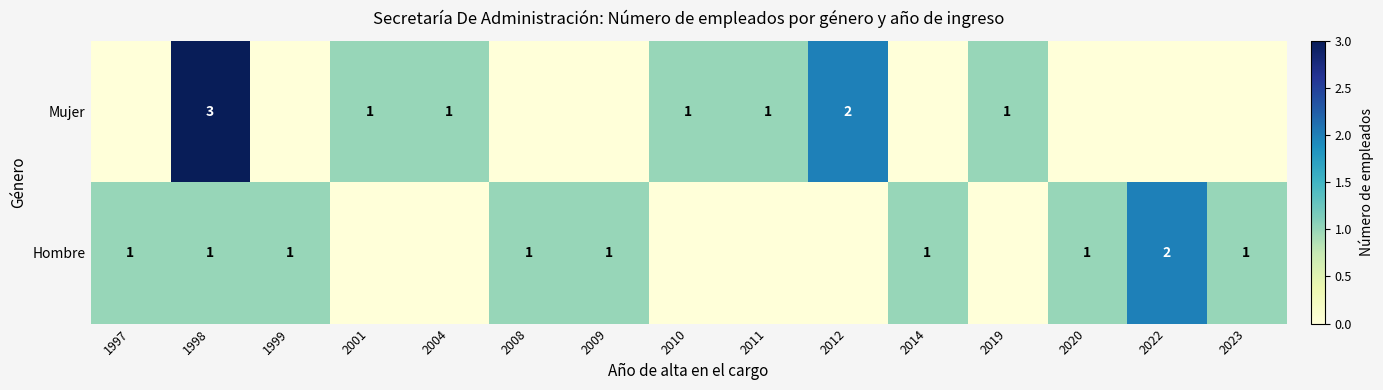

Is it true that Hombre equals 1 at 2023?

True